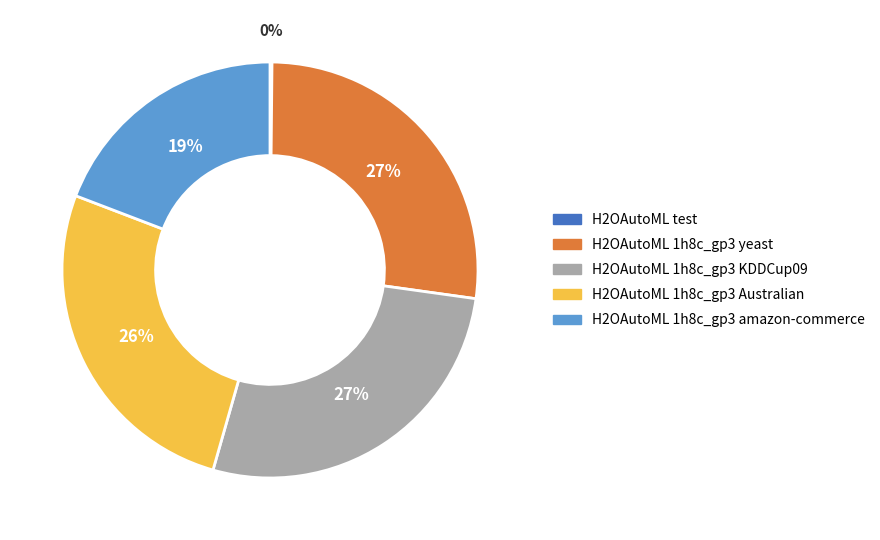

Is it true that H2OAutoML 1h8c_gp3 KDDCup09 is 27% of the pie?

True